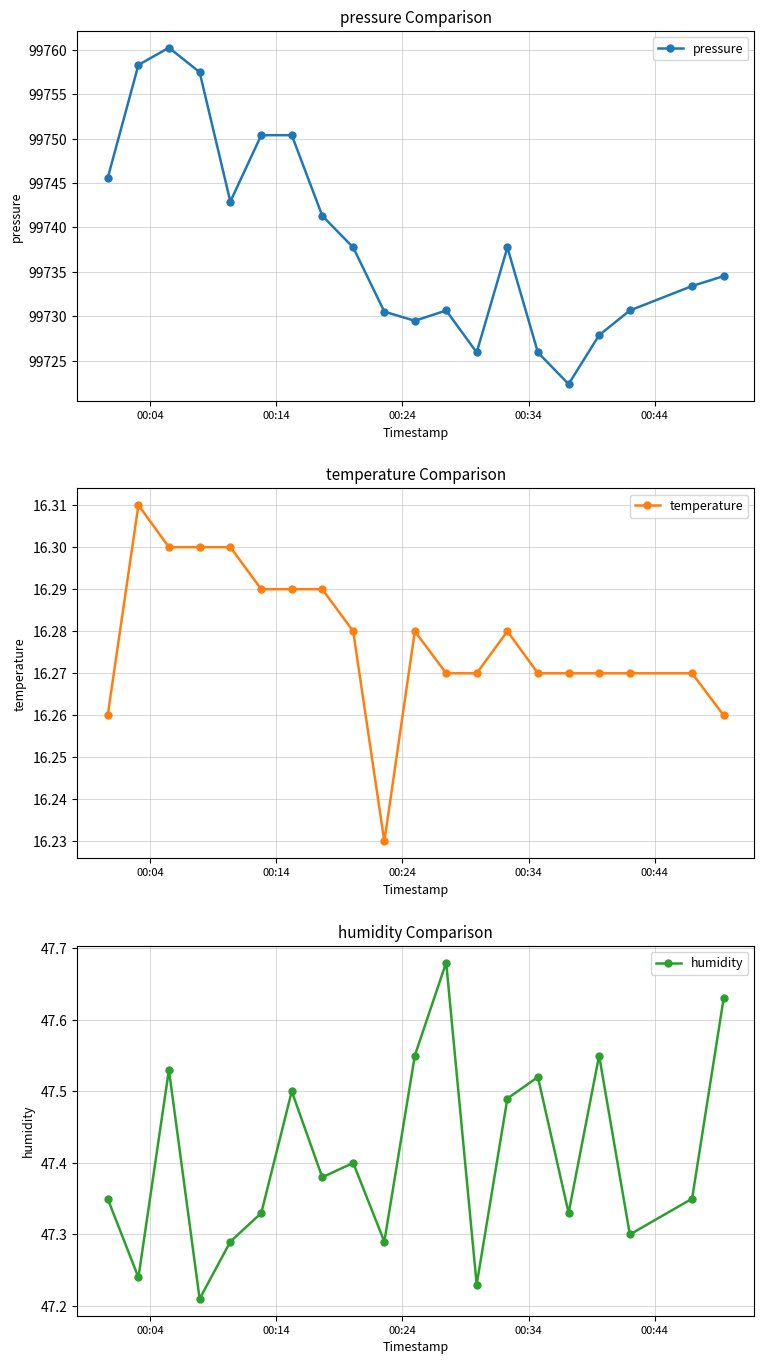

What is the value of the pressure point at the 9th from the left?

99737.8